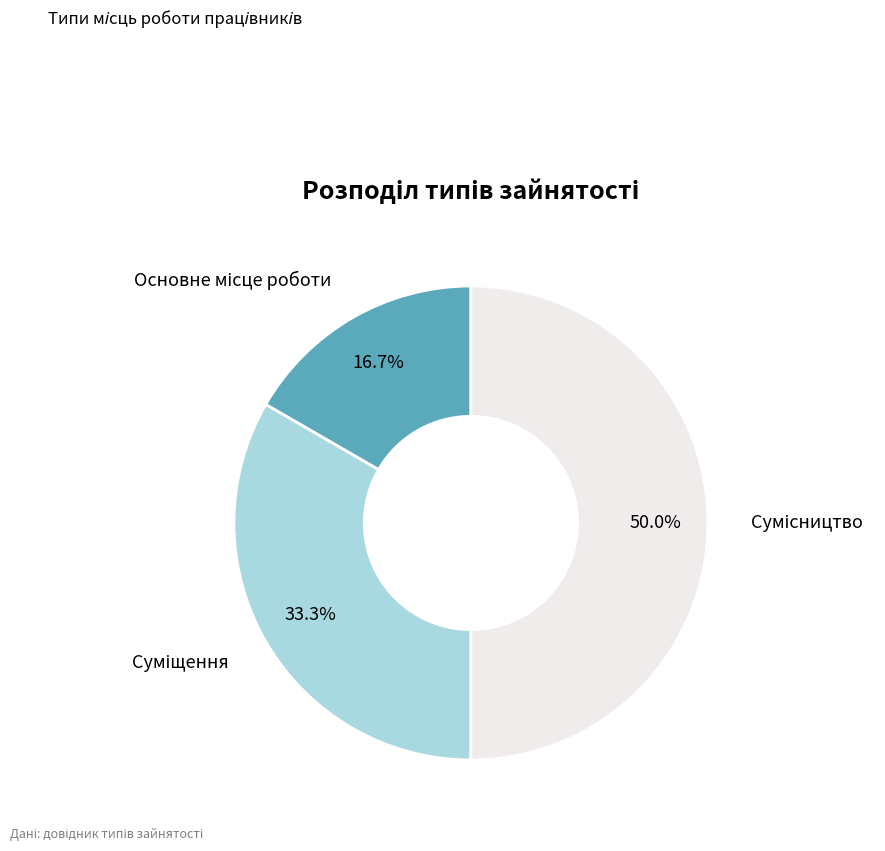

What is the change in value from Суміщення to Сумісництво?

+1